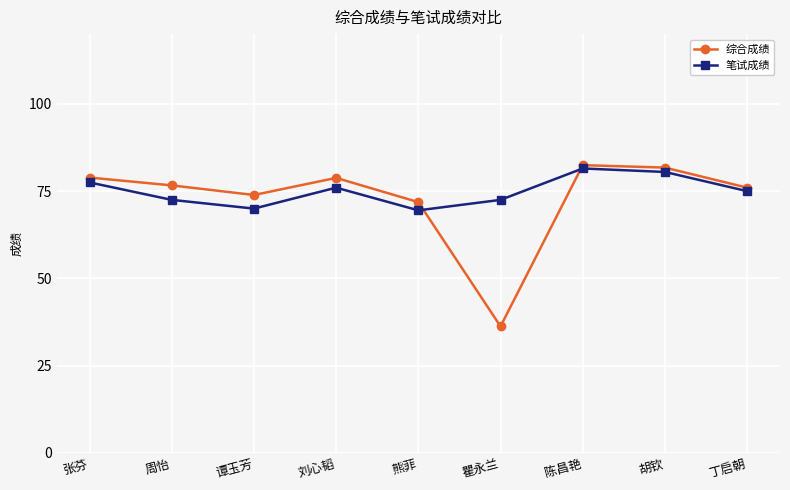

Which series has the widest spread of values?

综合成绩